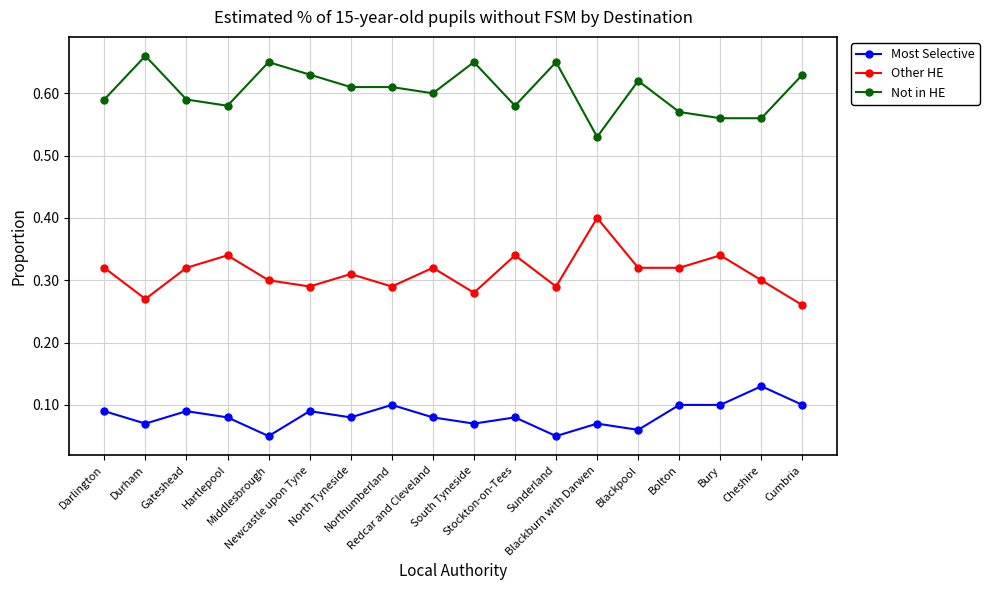

How many lines are shown in the chart?

3